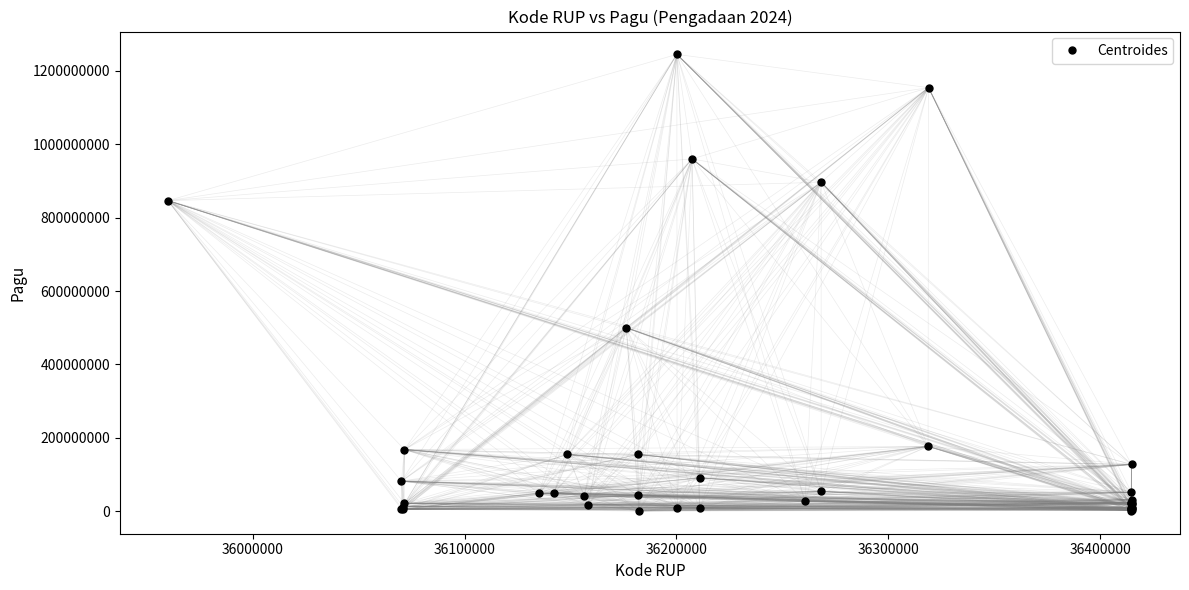

What Y value in the scatter plot is closest to 622840000?

499932000